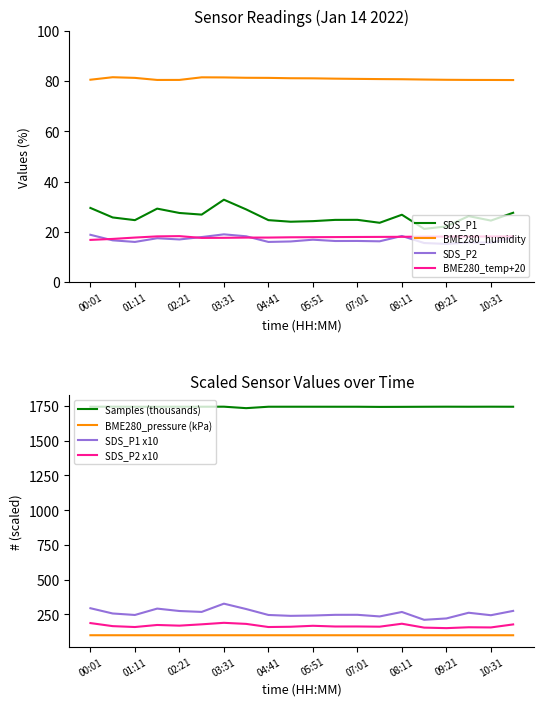

The SDS_P1 series shows 44.0 at 04:41. True or false?

False